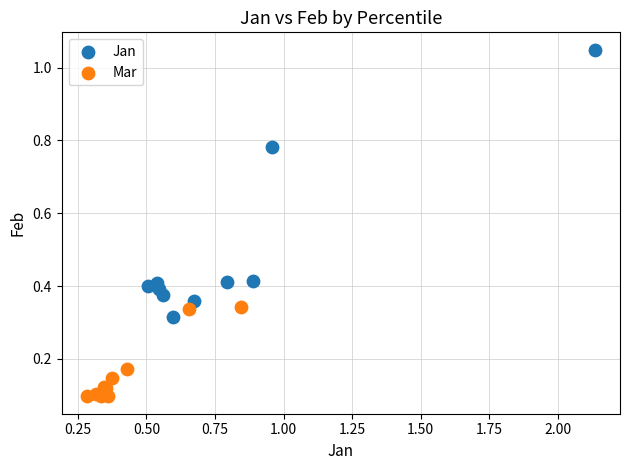

What are all the series names shown in the legend?

Jan, Mar